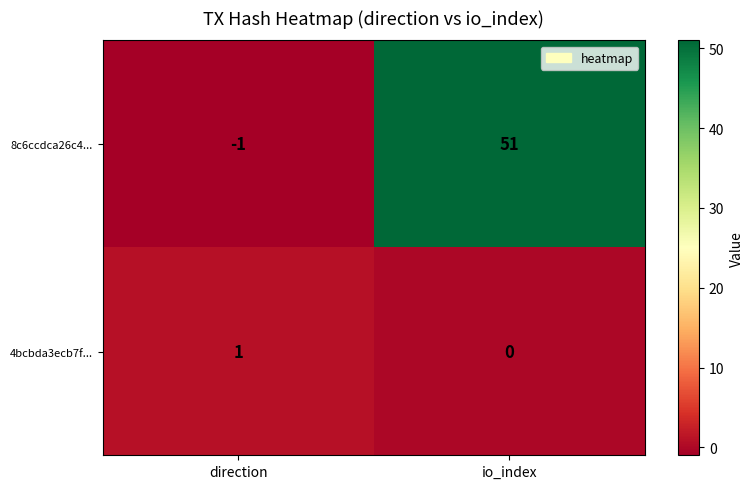

Which series has the widest spread of values?

8c6ccdca26c4...